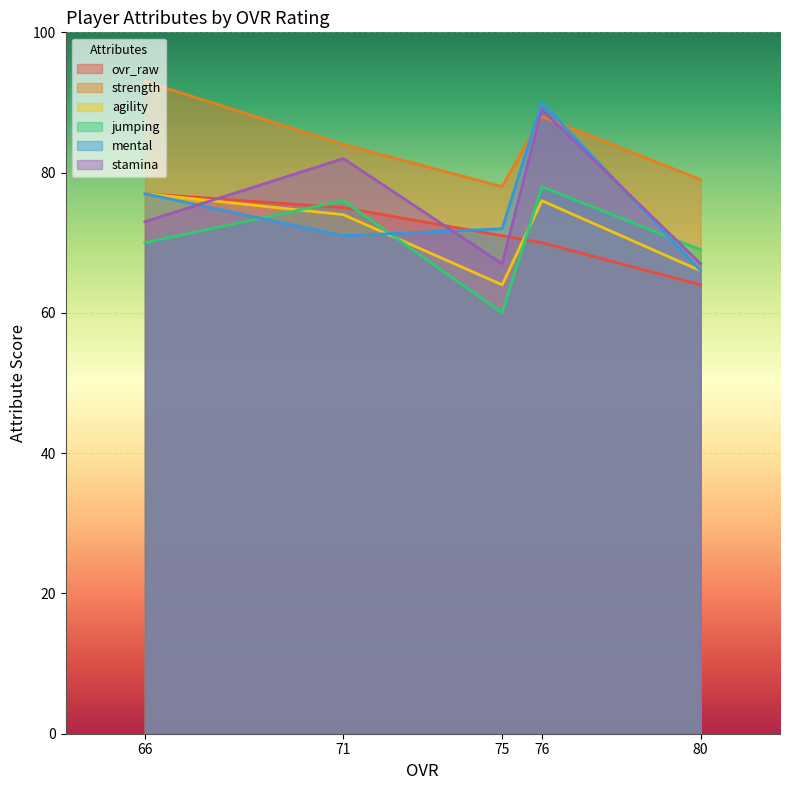

What is the lowest value of the jumping series?

60